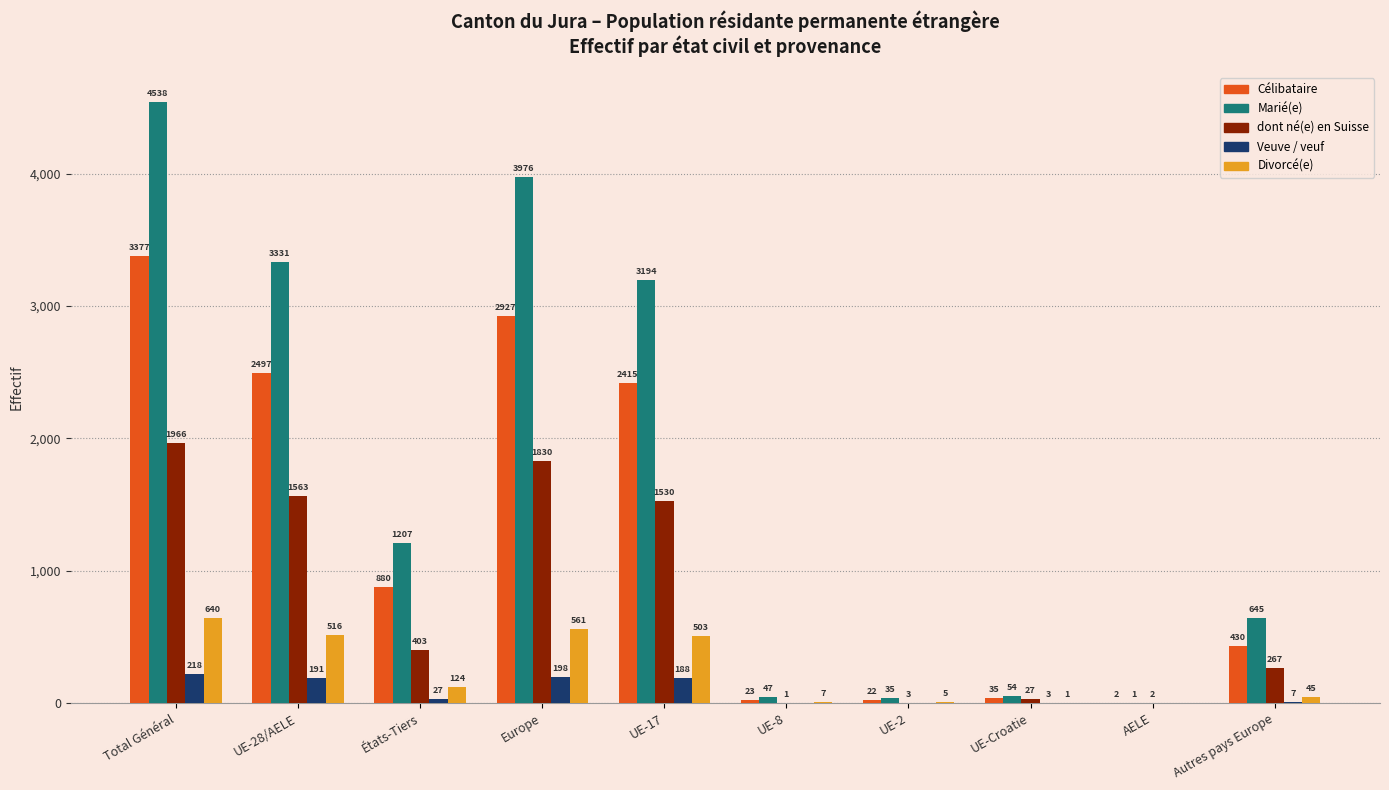

Reading right to left, what are all the values shown in this chart?

Célibataire: Autres pays Europe=430	AELE=2	UE-Croatie=35	UE-2=22	UE-8=23	UE-17=2415	Europe=2927	États-Tiers=880	UE-28/AELE=2497	Total Général=3377
Marié(e): Autres pays Europe=645	AELE=1	UE-Croatie=54	UE-2=35	UE-8=47	UE-17=3194	Europe=3976	États-Tiers=1207	UE-28/AELE=3331	Total Général=4538
dont né(e) en Suisse: Autres pays Europe=267	AELE=2	UE-Croatie=27	UE-2=3	UE-8=1	UE-17=1530	Europe=1830	États-Tiers=403	UE-28/AELE=1563	Total Général=1966
Veuve / veuf: Autres pays Europe=7	AELE=0	UE-Croatie=3	UE-2=0	UE-8=0	UE-17=188	Europe=198	États-Tiers=27	UE-28/AELE=191	Total Général=218
Divorcé(e): Autres pays Europe=45	AELE=0	UE-Croatie=1	UE-2=5	UE-8=7	UE-17=503	Europe=561	États-Tiers=124	UE-28/AELE=516	Total Général=640